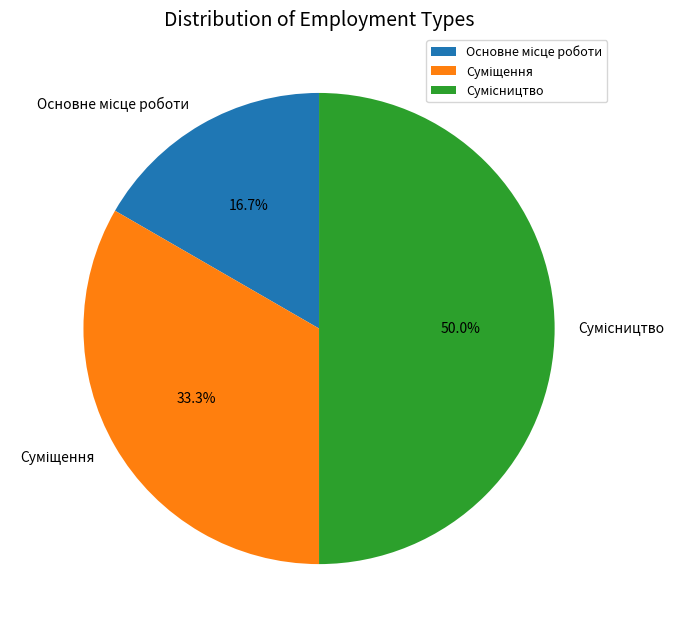

To the nearest percent, what portion does Суміщення represent?

33%